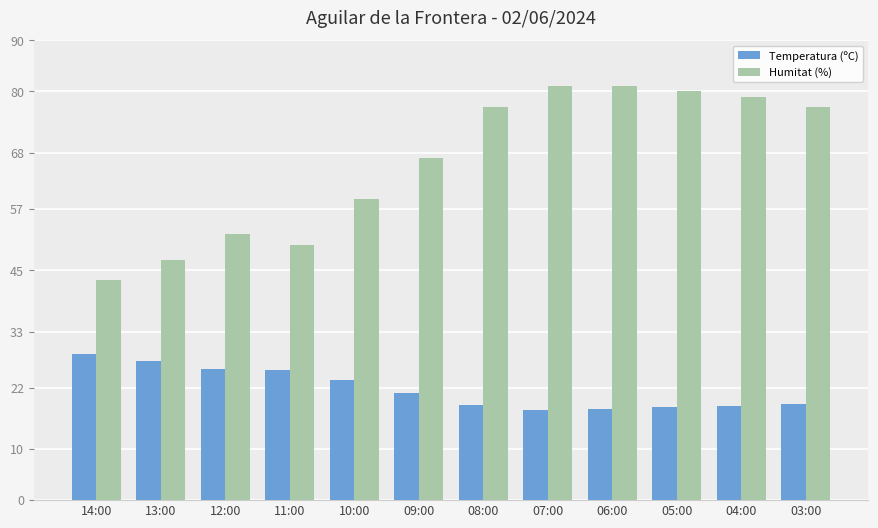

What is the maximum value for Humitat (%)?

81.0